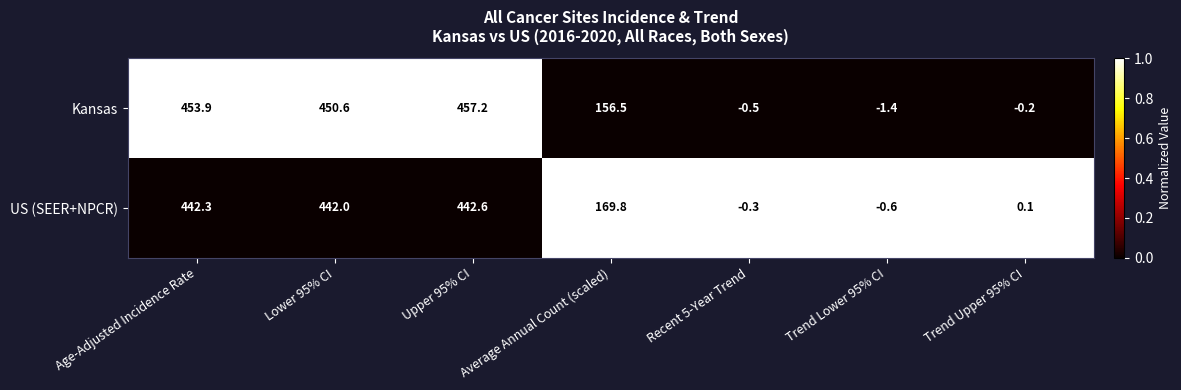

What is the difference between the Kansas values at Average Annual Count (scaled) and Trend Upper 95% CI?

156.7